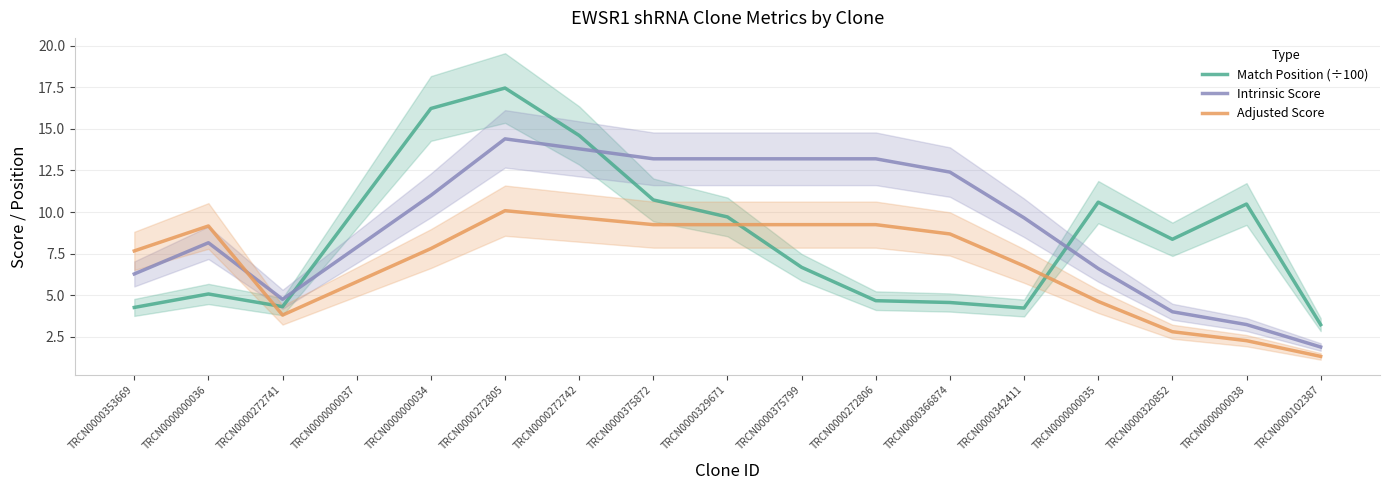

How many categories are shown in the chart?

17